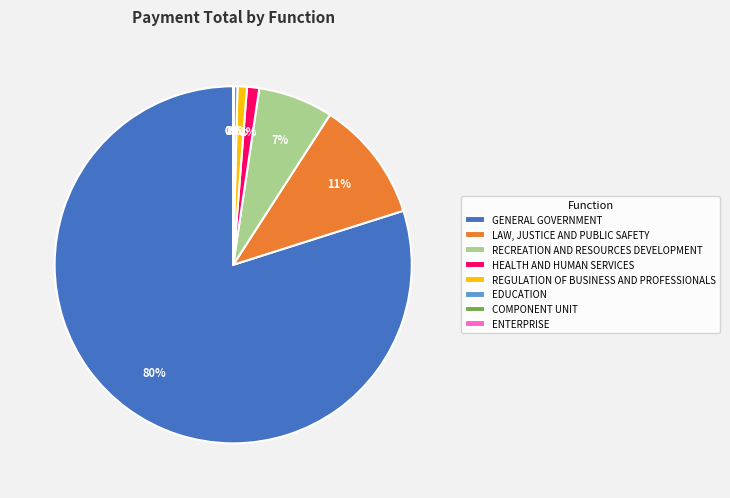

Is it true that RECREATION AND RESOURCES DEVELOPMENT is 7% of the pie?

True